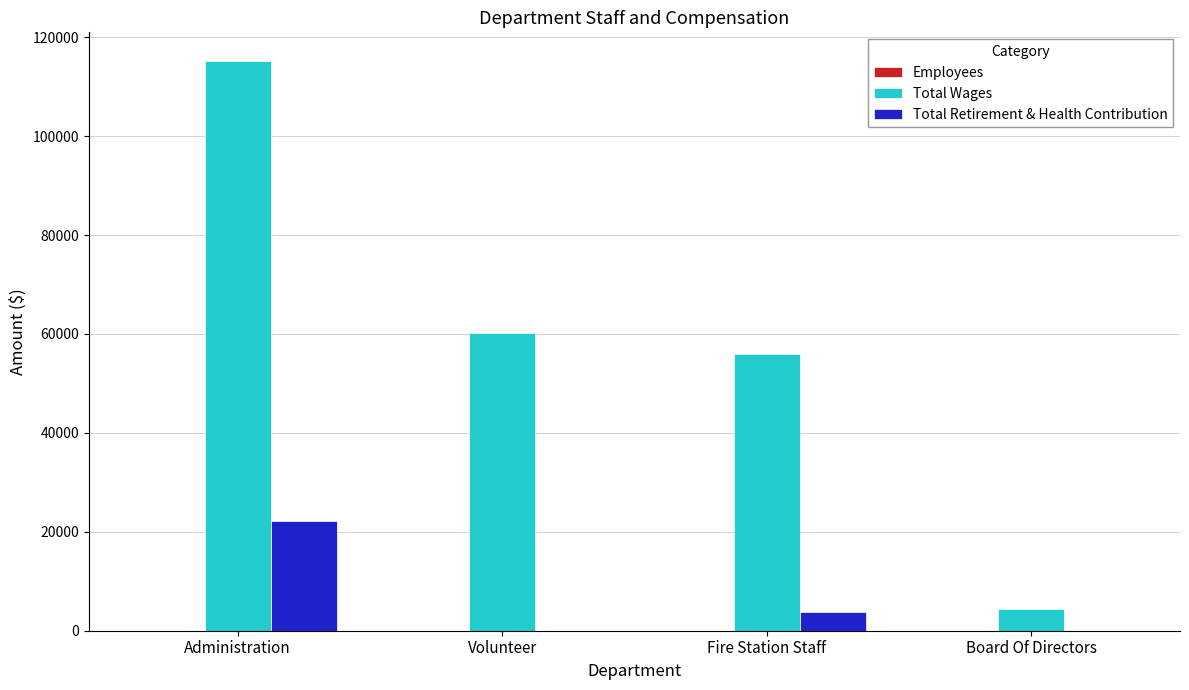

What is the maximum value shown in the chart?

115230